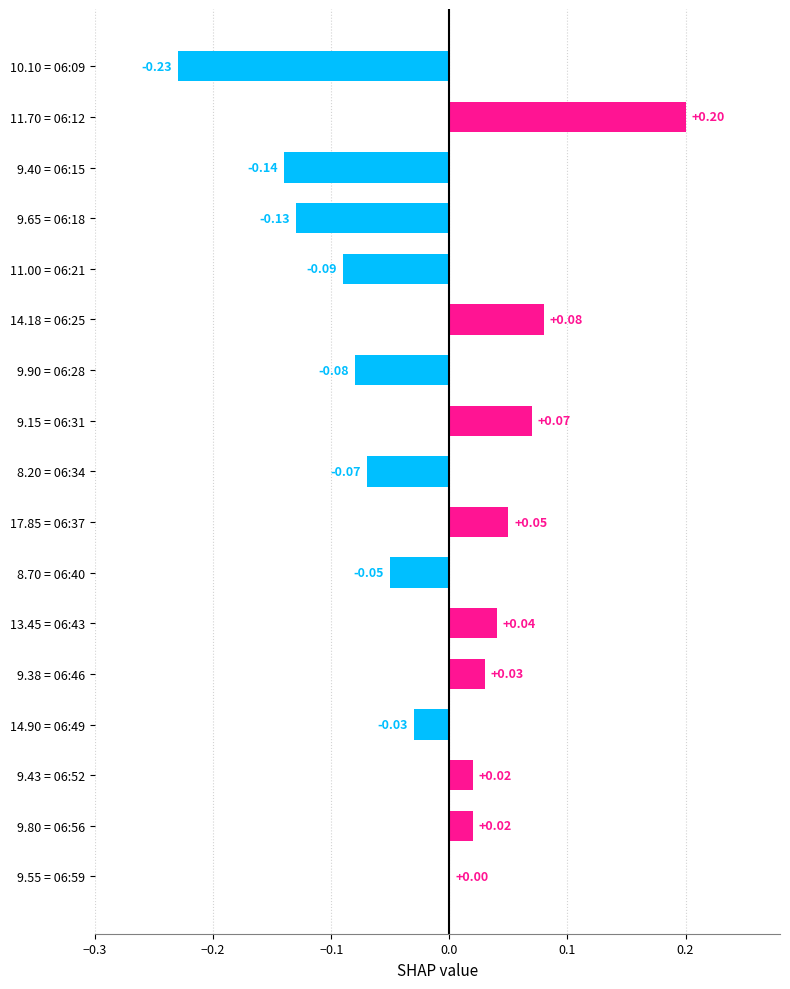

Between 9.80 = 06:56 and 17.85 = 06:37, which is larger?

17.85 = 06:37